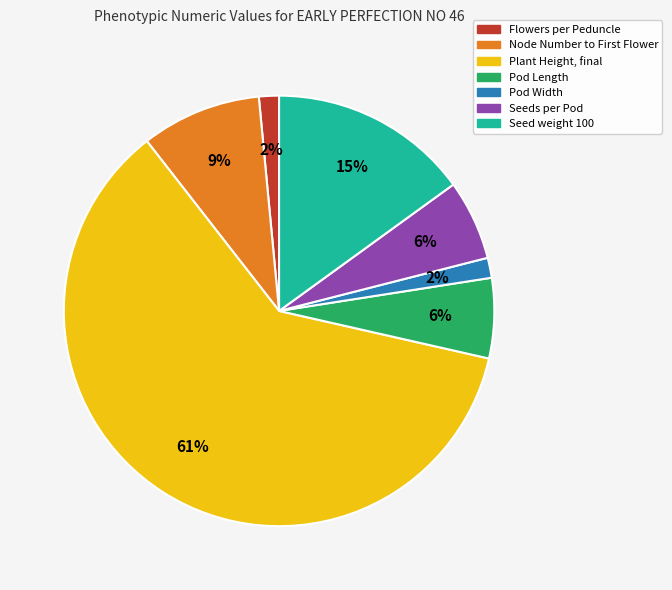

How many slices are in this pie chart?

7